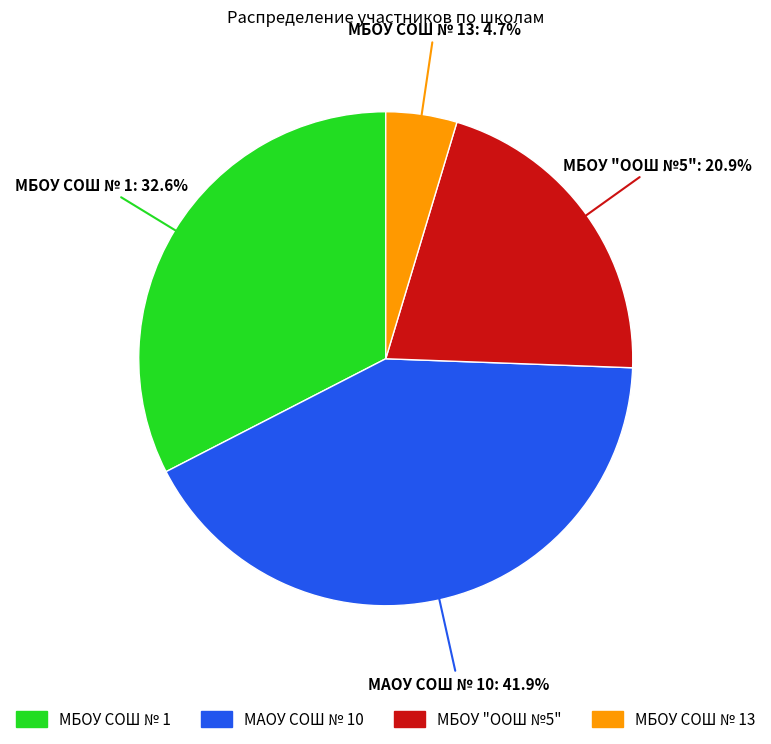

Which has a higher value, МБОУ СОШ № 1 or МБОУ "ООШ №5"?

МБОУ СОШ № 1